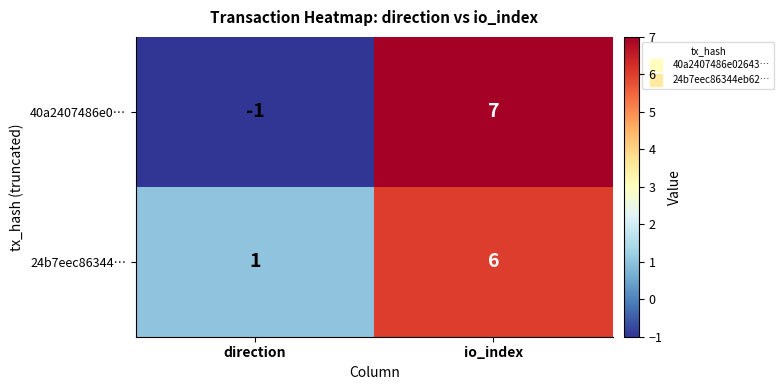

At which category is the sum across all series the highest?

io_index